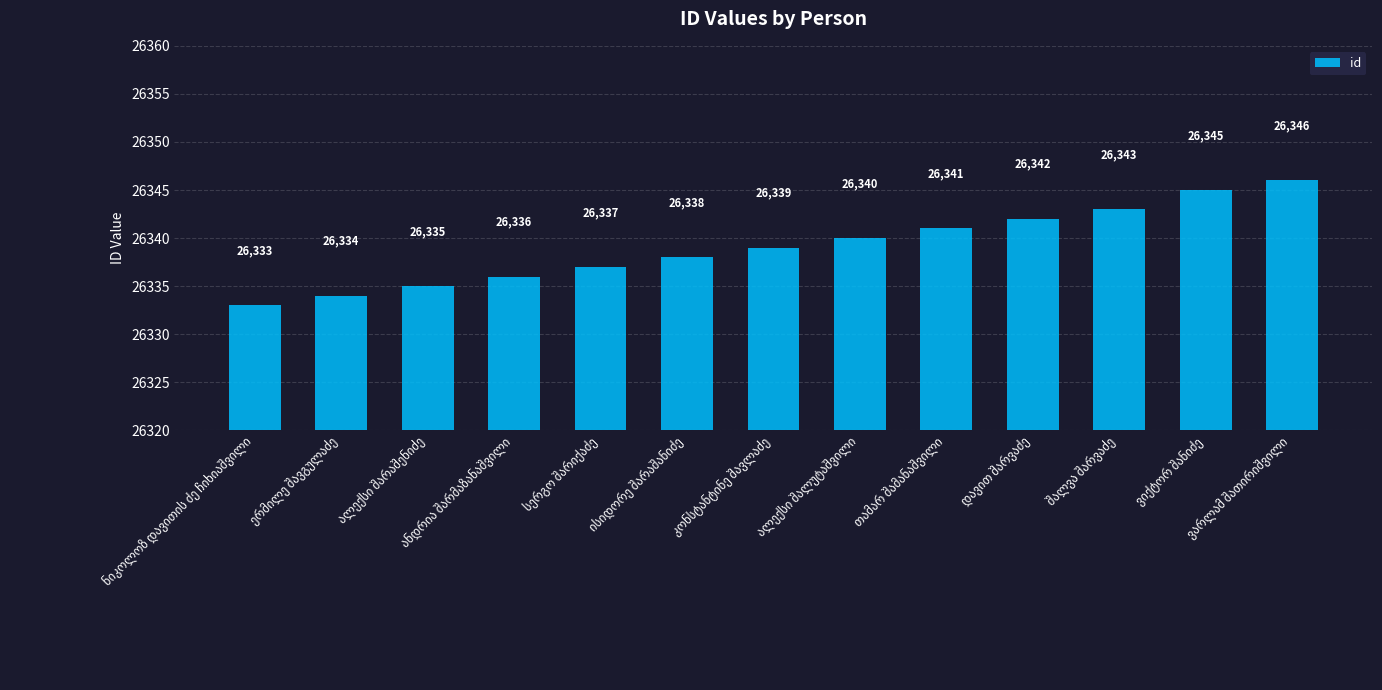

What is the average value?

26339